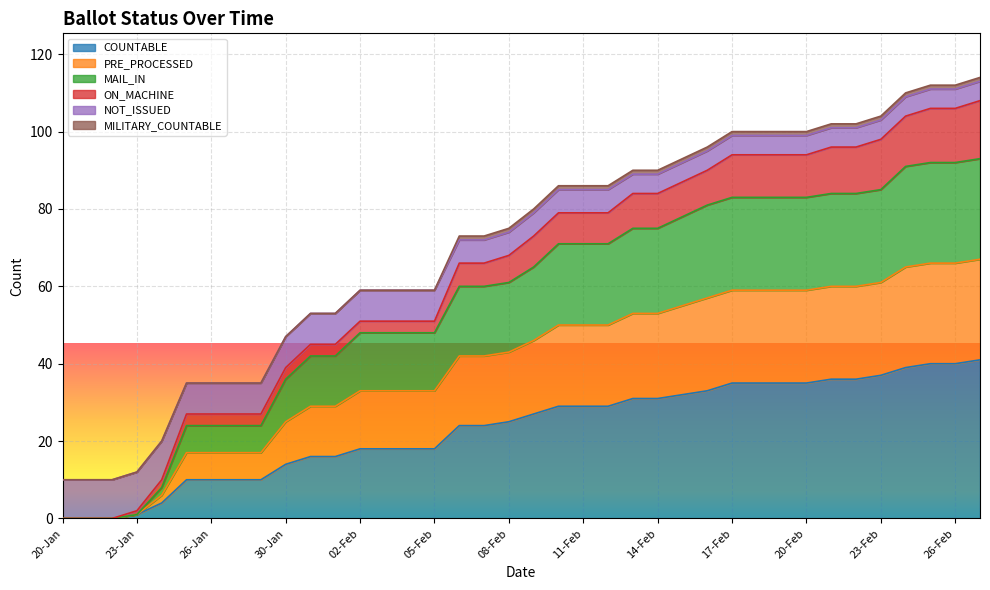

What position from the right is 30-Jan?

29